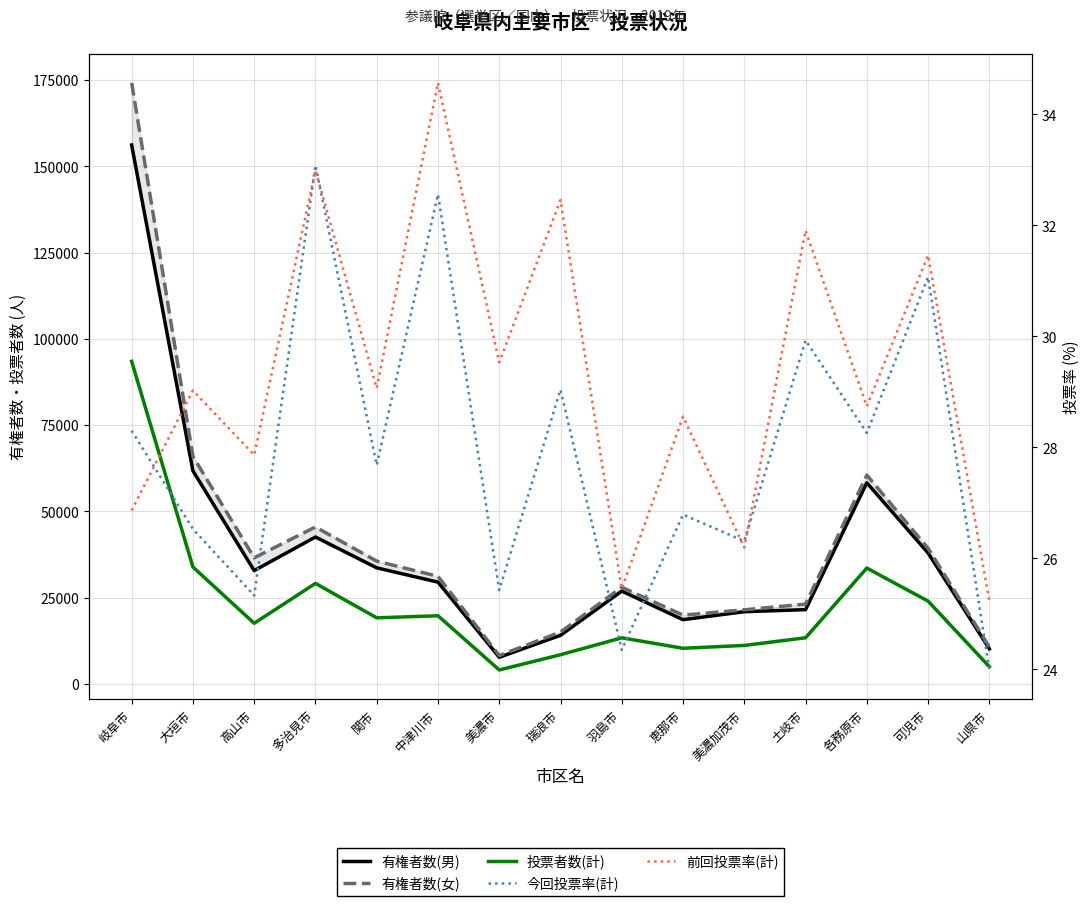

What is the label of the 14th point from the left?

可児市